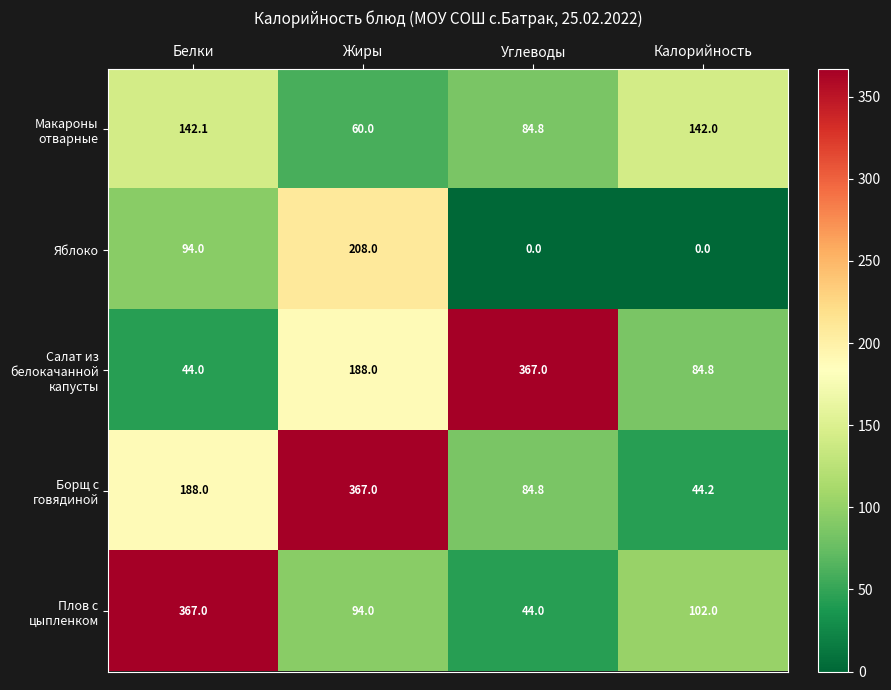

What is the lowest value of the Плов с цыпленком series?

44.0